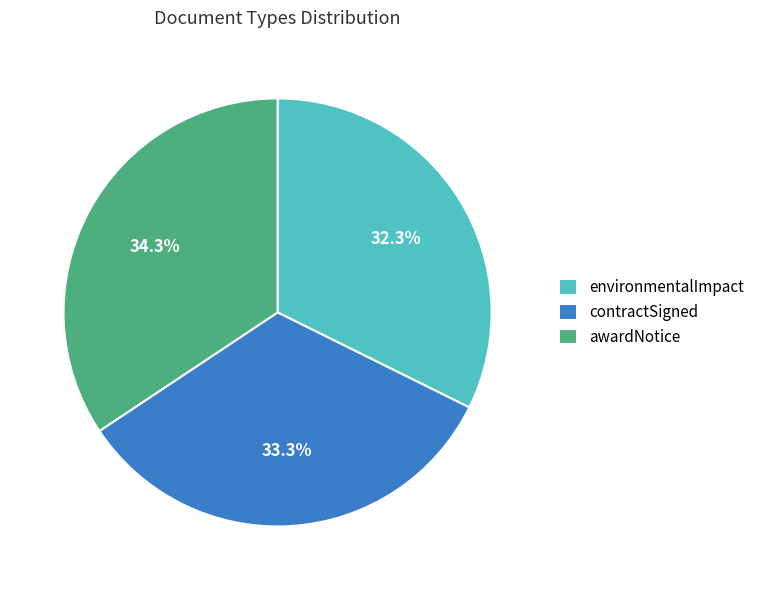

True or false: environmentalImpact accounts for 45% of the total.

False